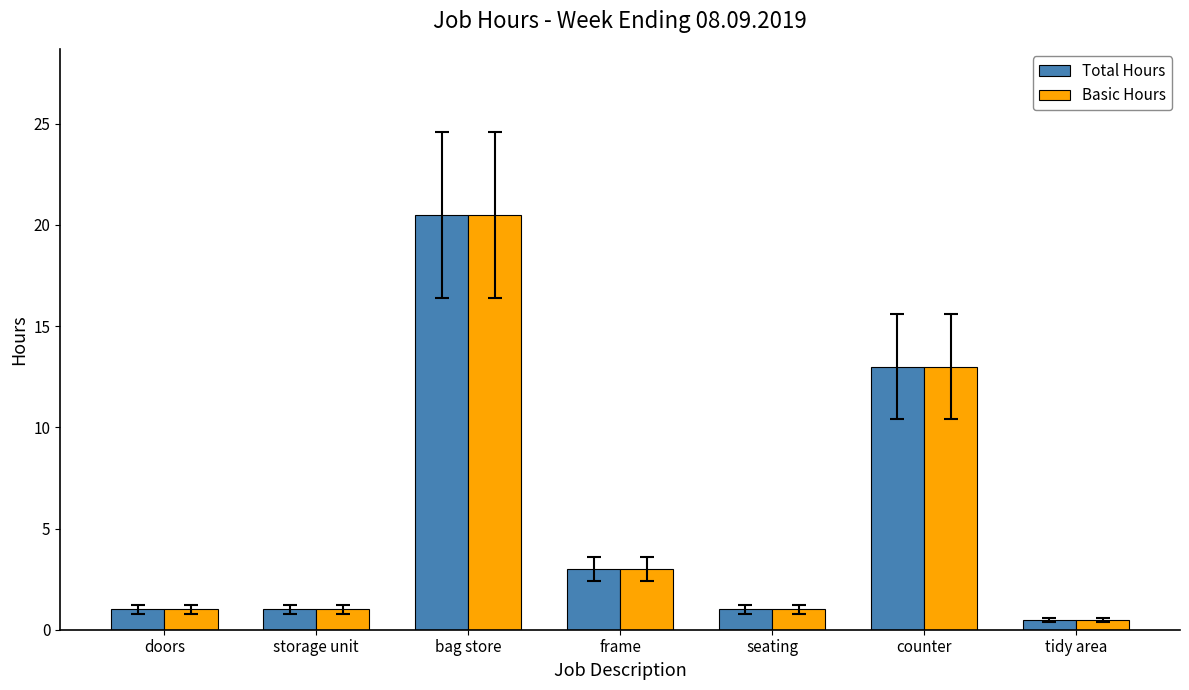

The value of Total Hours at storage unit is 1.0. True or false?

True